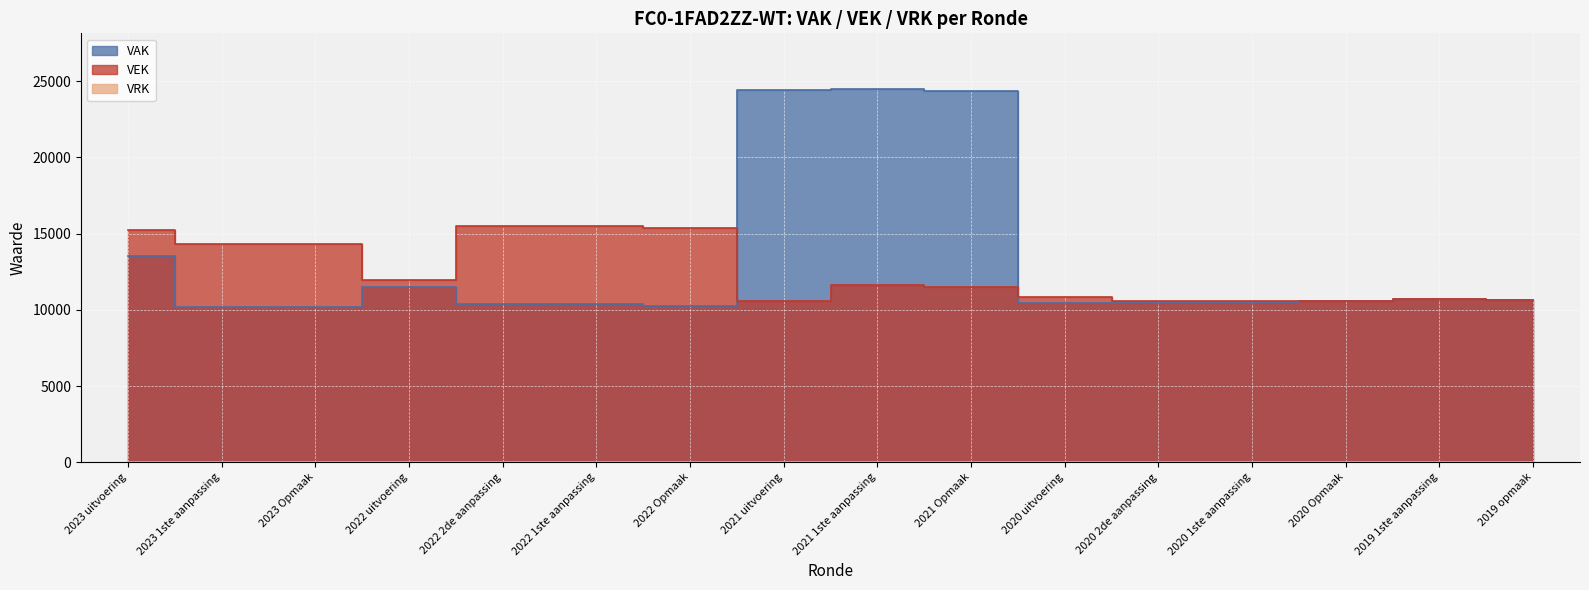

List the series in order of their overall mean, lowest first.

VEK, VAK